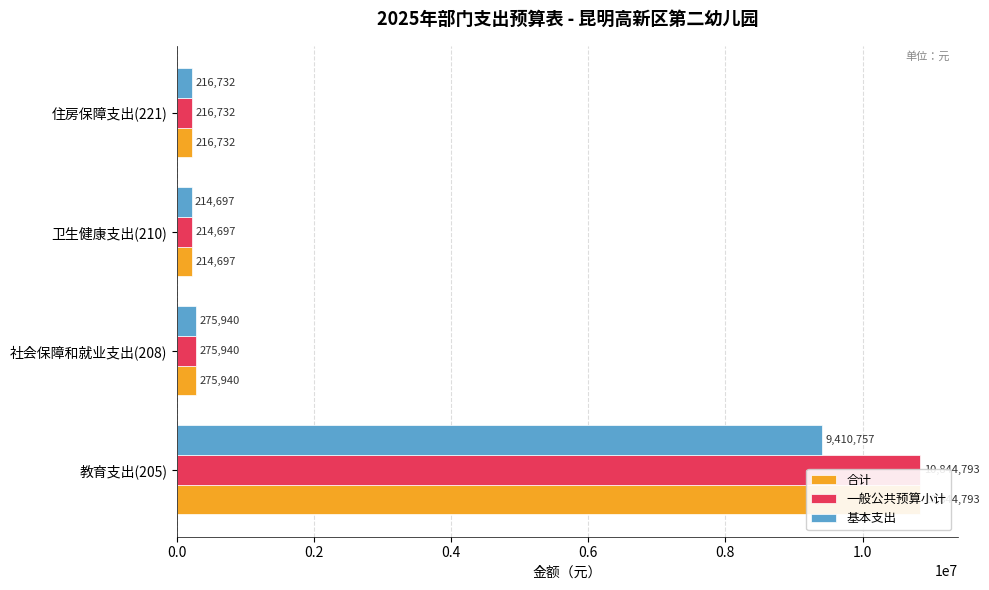

What are all the series names shown in the legend?

合计, 一般公共预算小计, 基本支出